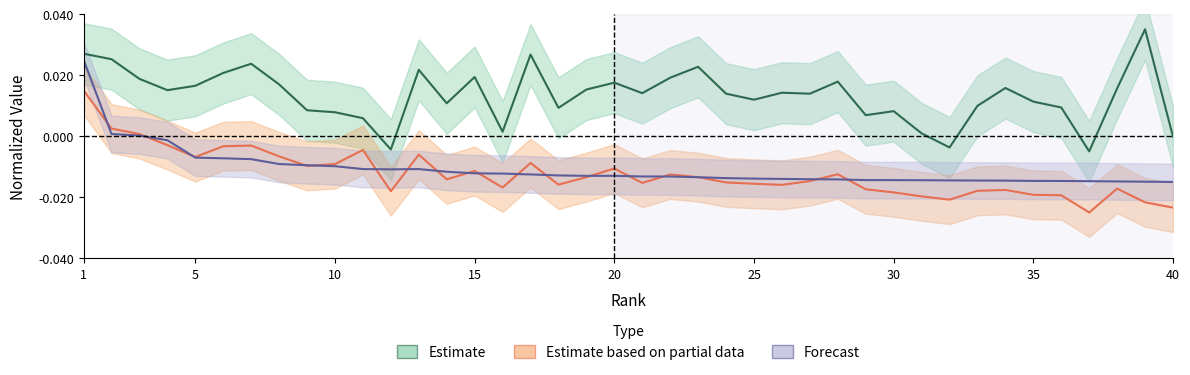

Is this an area chart (filled region under the line)?

No